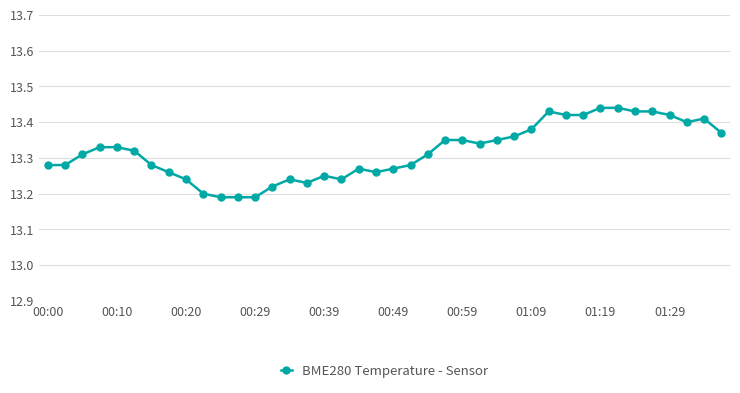

What is the sum of all values?

532.7